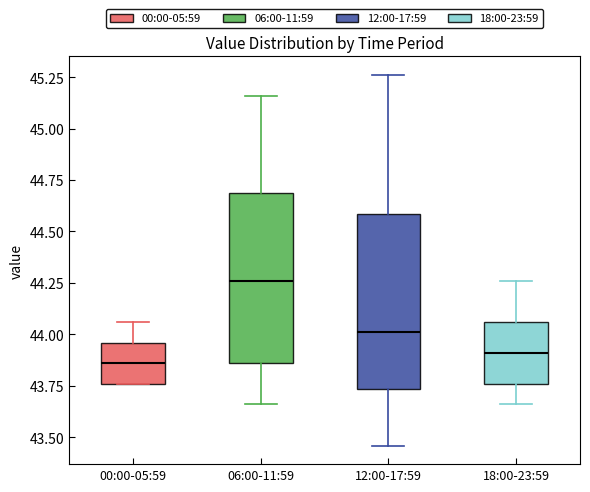

Reading left to right, read every box against the y-axis: the position of its median line, the range the box covers, and the ends of its whiskers. The values are not printed on the chart, so give them approximately, as read against the axis.

00:00-05:59: median 43.85, box 43.75 to 43.95, whiskers 43.75 to 44.05
06:00-11:59: median 44.25, box 43.85 to 44.70, whiskers 43.65 to 45.15
12:00-17:59: median 44.00, box 43.75 to 44.60, whiskers 43.45 to 45.25
18:00-23:59: median 43.90, box 43.75 to 44.05, whiskers 43.65 to 44.25